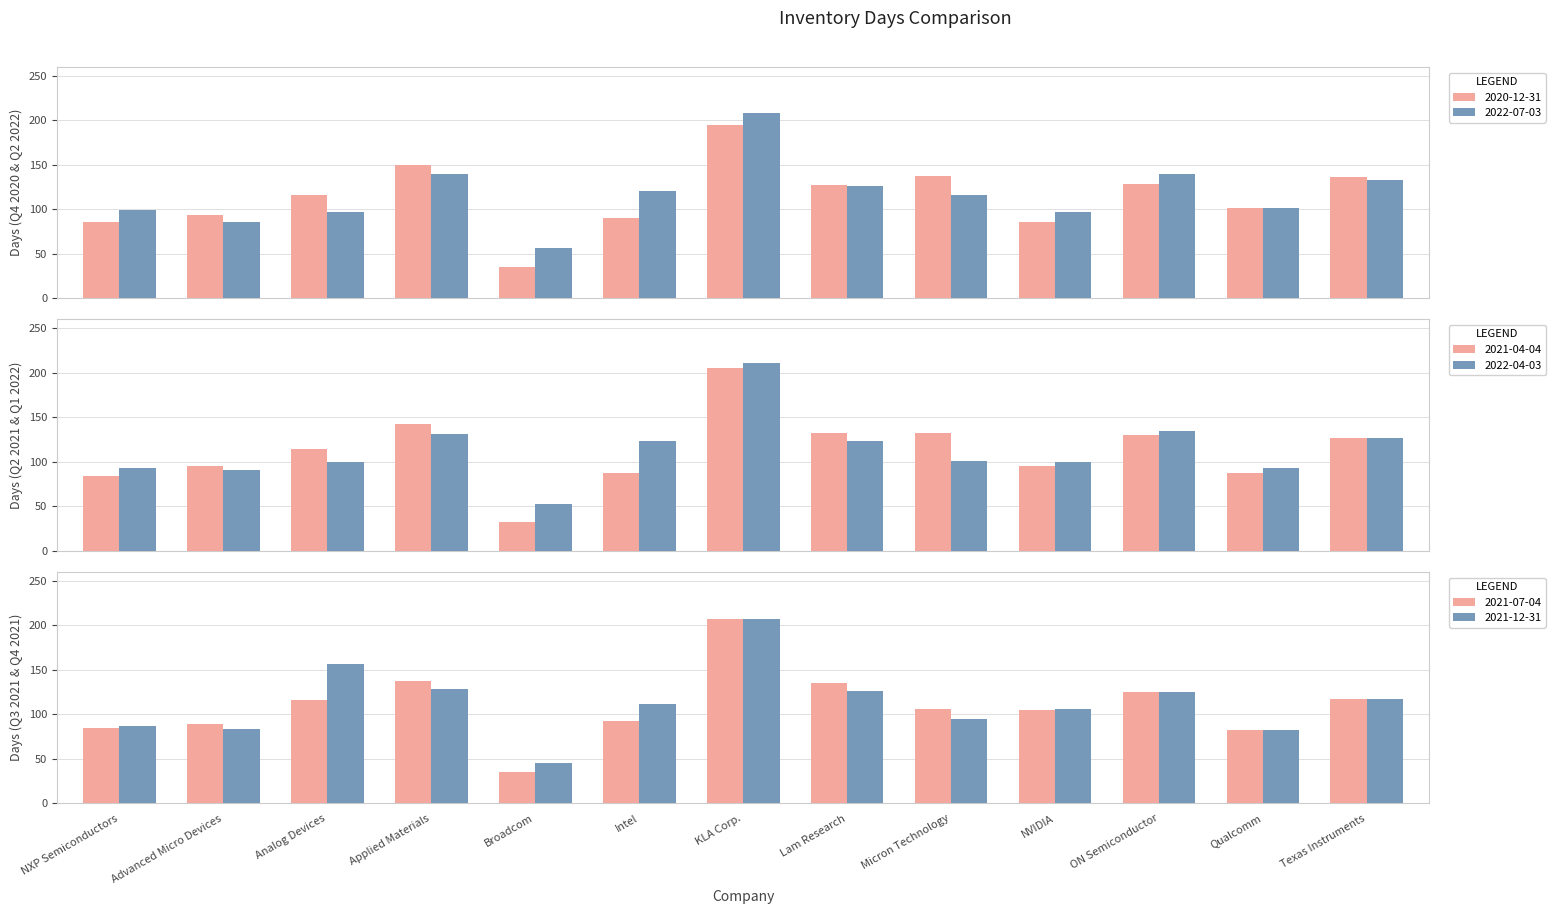

What is the label of the 12th bar from the left?

Qualcomm